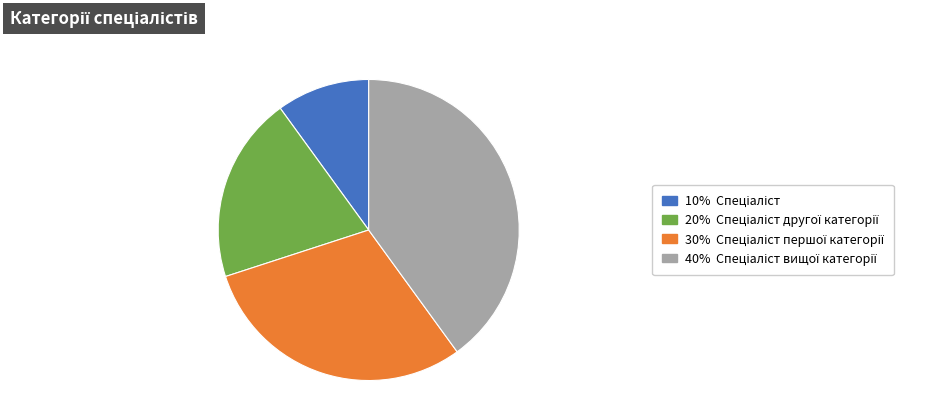

Is there any slice that represents more than half of the pie?

No